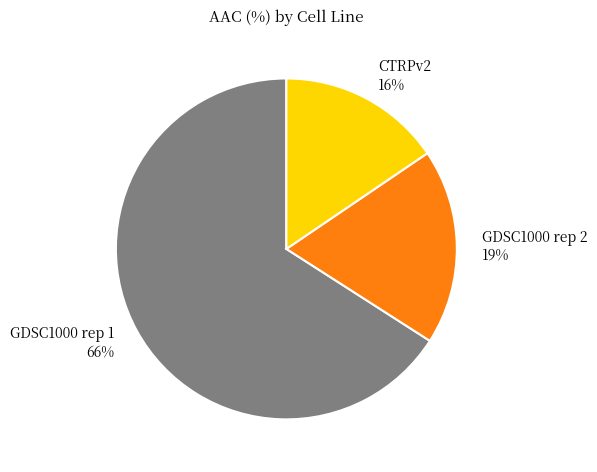

To the nearest percent, what portion does CTRPv2 represent?

16%